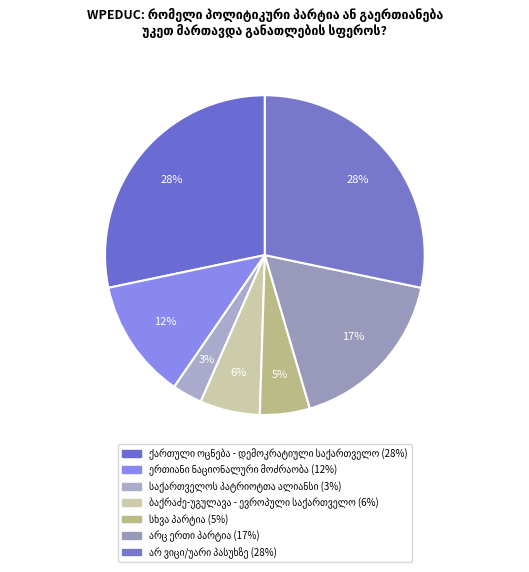

How many segments does this pie chart have?

7